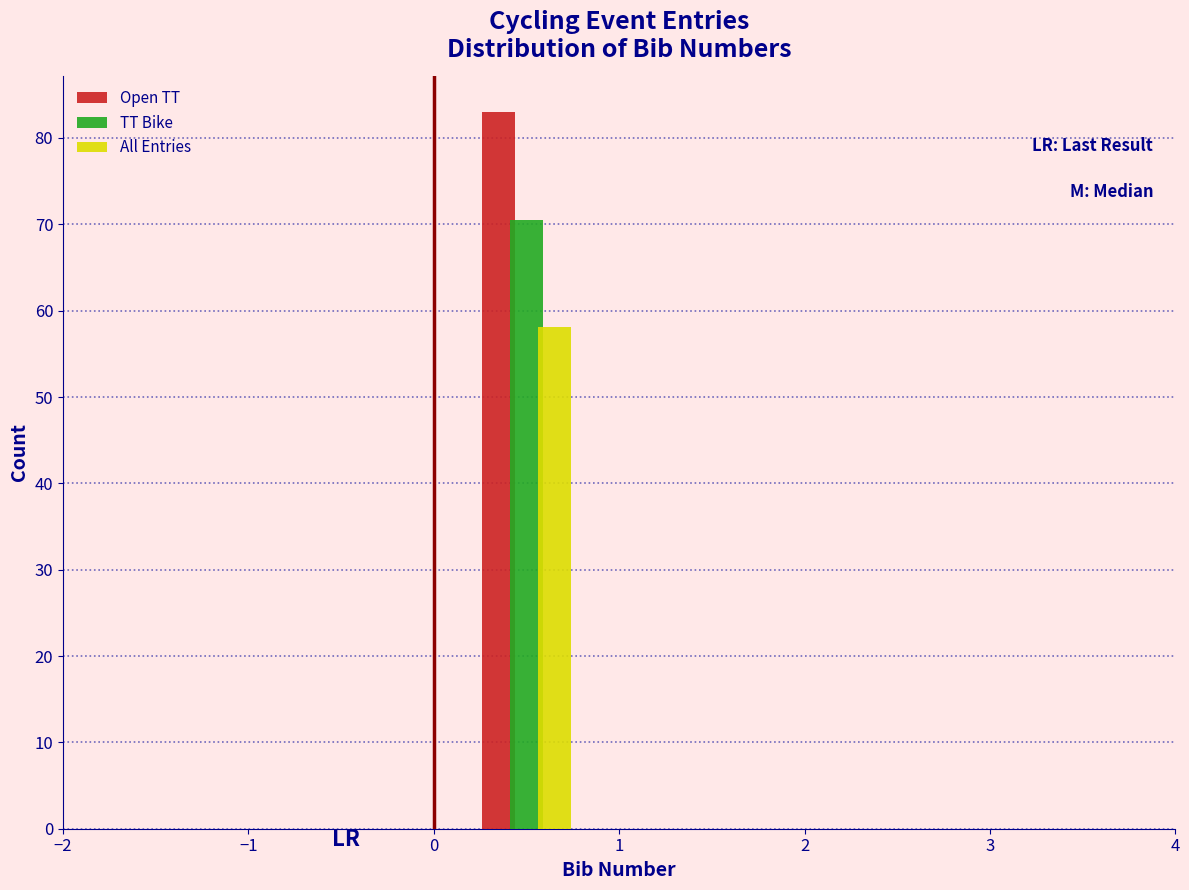

Reading left to right, list every range on the x-axis with the height of the bar of each series over it. The values are not printed on the chart, so give them approximately, as read against the axis.

-1 to 0: Open TT=0	TT Bike=0	All Entries=0
0 to 1: Open TT=83	TT Bike=71	All Entries=58
1 to 2: Open TT=0	TT Bike=0	All Entries=0
2 to 3: Open TT=0	TT Bike=0	All Entries=0
3 to 4: Open TT=0	TT Bike=0	All Entries=0